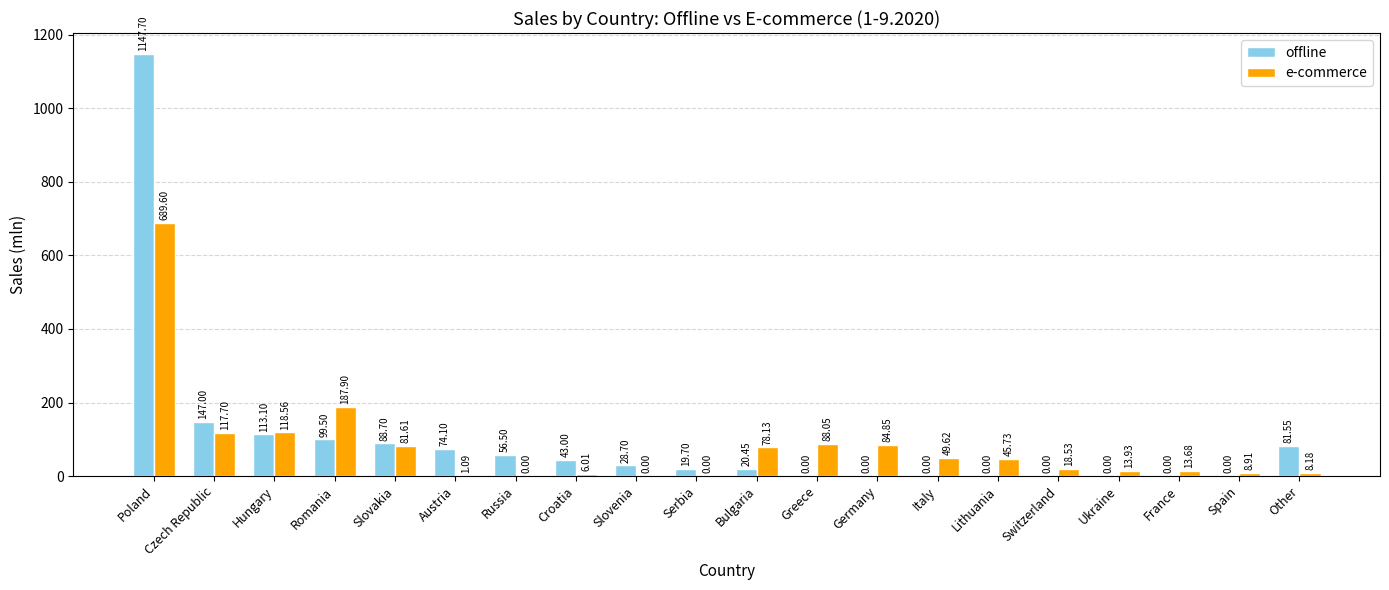

What is the sum of the offline values at Germany and Serbia?

19.7